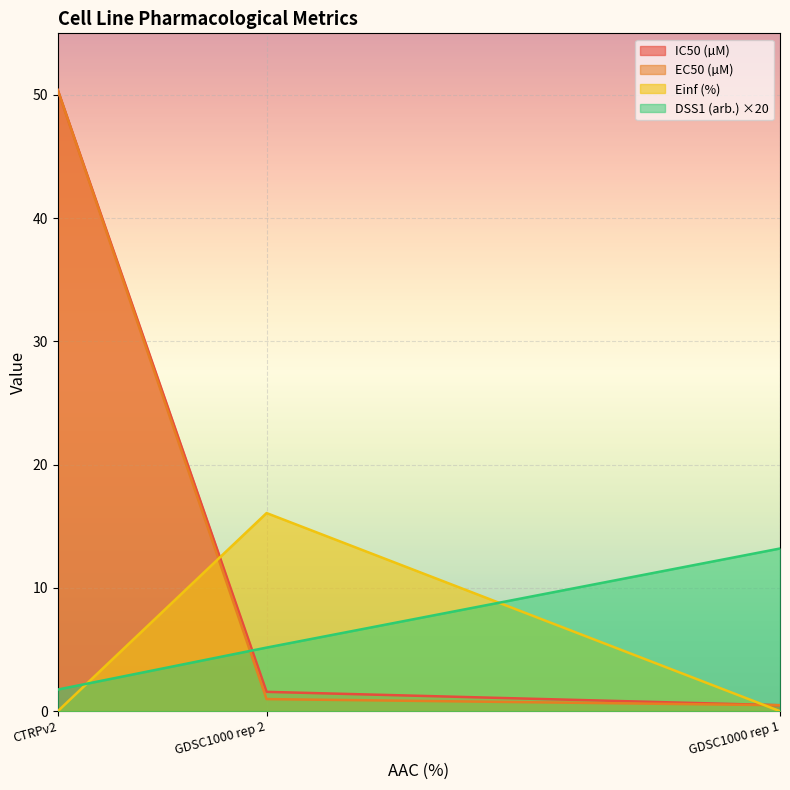

Which label corresponds to the largest value in the chart?

CTRPv2